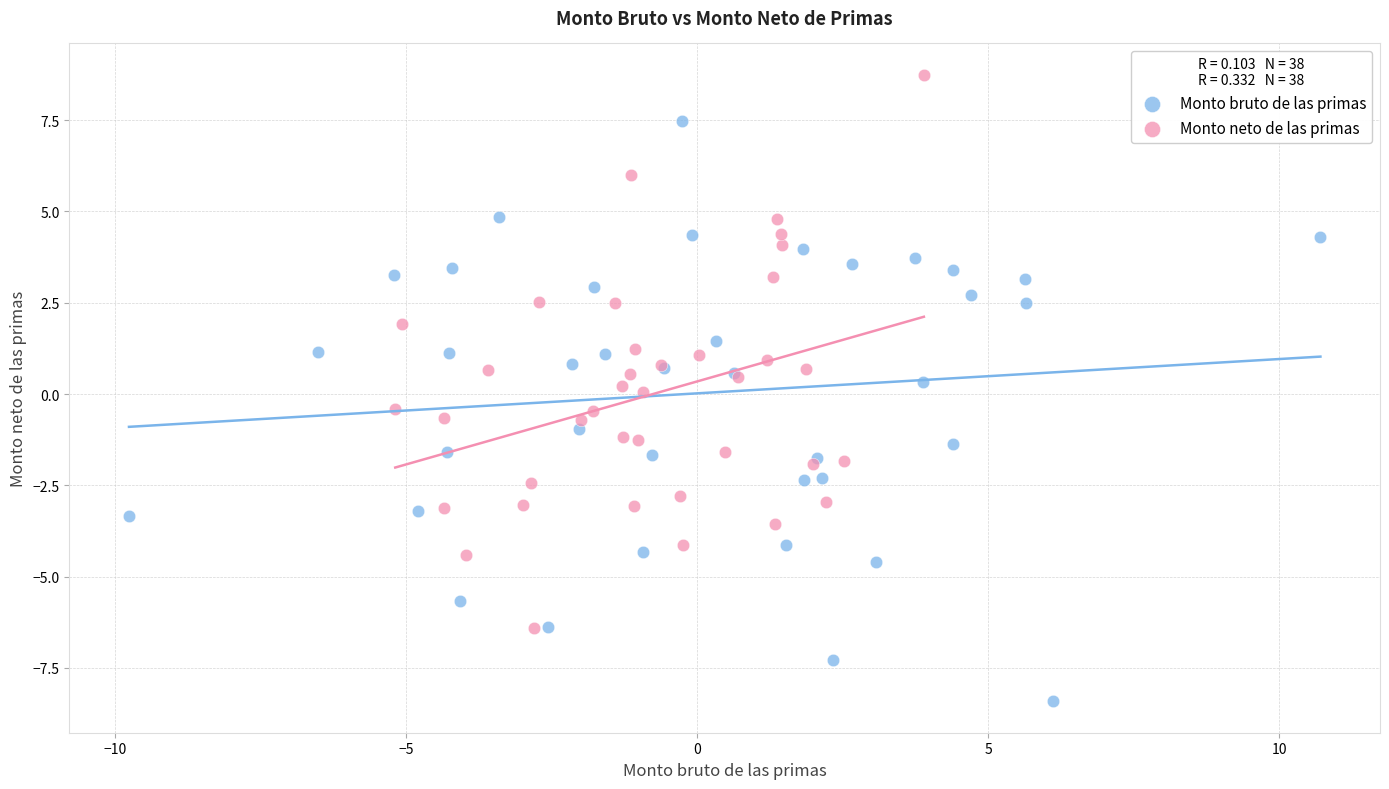

Which series has the widest spread of Y values?

Monto bruto de las primas